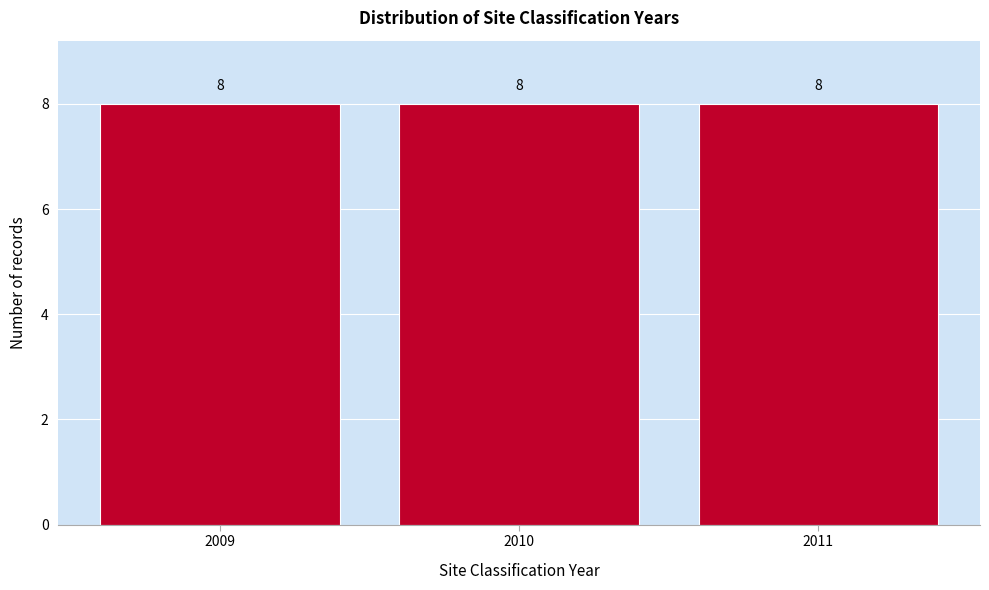

Reading left to right, transcribe this chart: for each bar, give the range it covers on the x-axis and its height.

2008.5 to 2009.5: 8
2009.5 to 2010.5: 8
2010.5 to 2011.5: 8